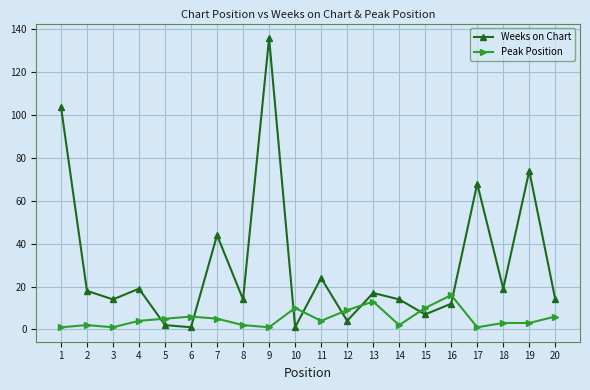

The Peak Position series shows 3 at 15. True or false?

False